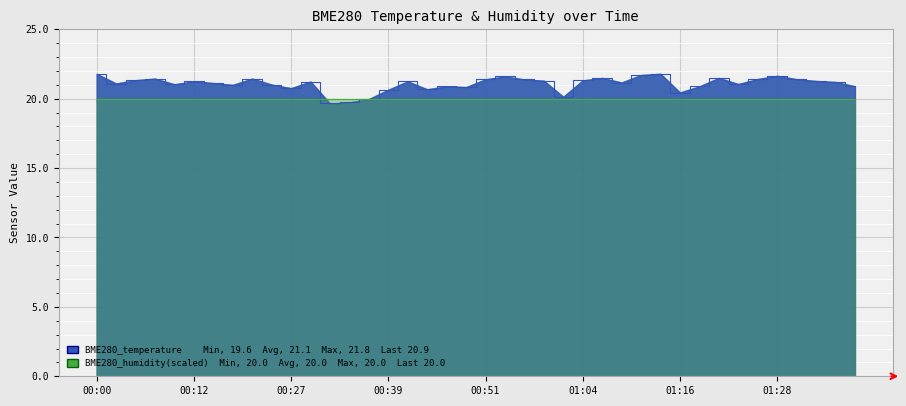

Reading left to right, what are all the values shown in this chart?

21.8	21.1	21.3	21.4	21.0	21.2	21.1	21.0	21.4	21.0	20.8	21.2	19.6	19.7	20.0	20.6	21.2	20.7	20.9	20.8	21.4	21.6	21.4	21.3	20.1	21.3	21.5	21.2	21.7	21.8	20.4	20.9	21.5	21.1	21.4	21.6	21.4	21.3	21.2	20.9